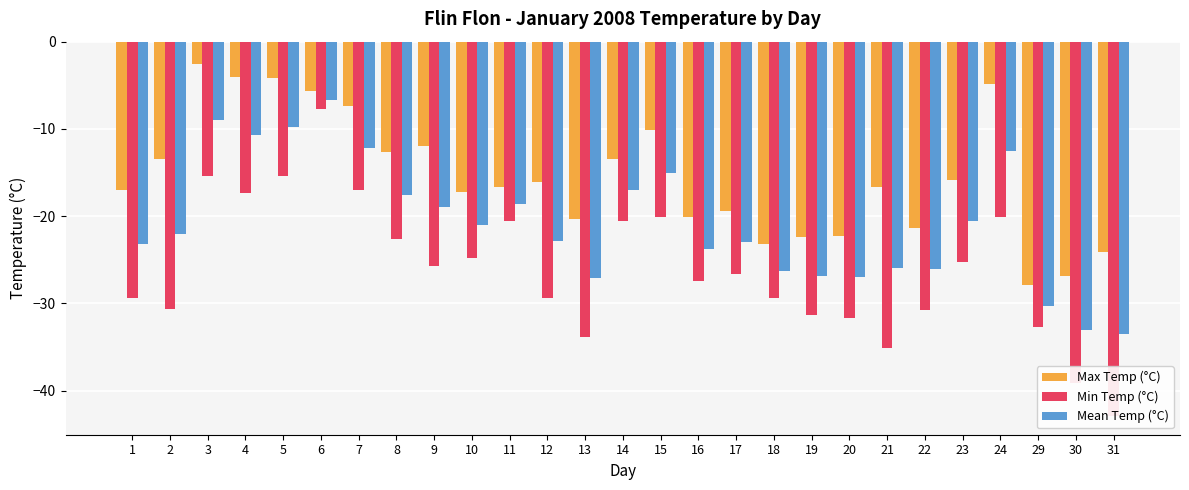

At which category is the sum across all series the highest?

6